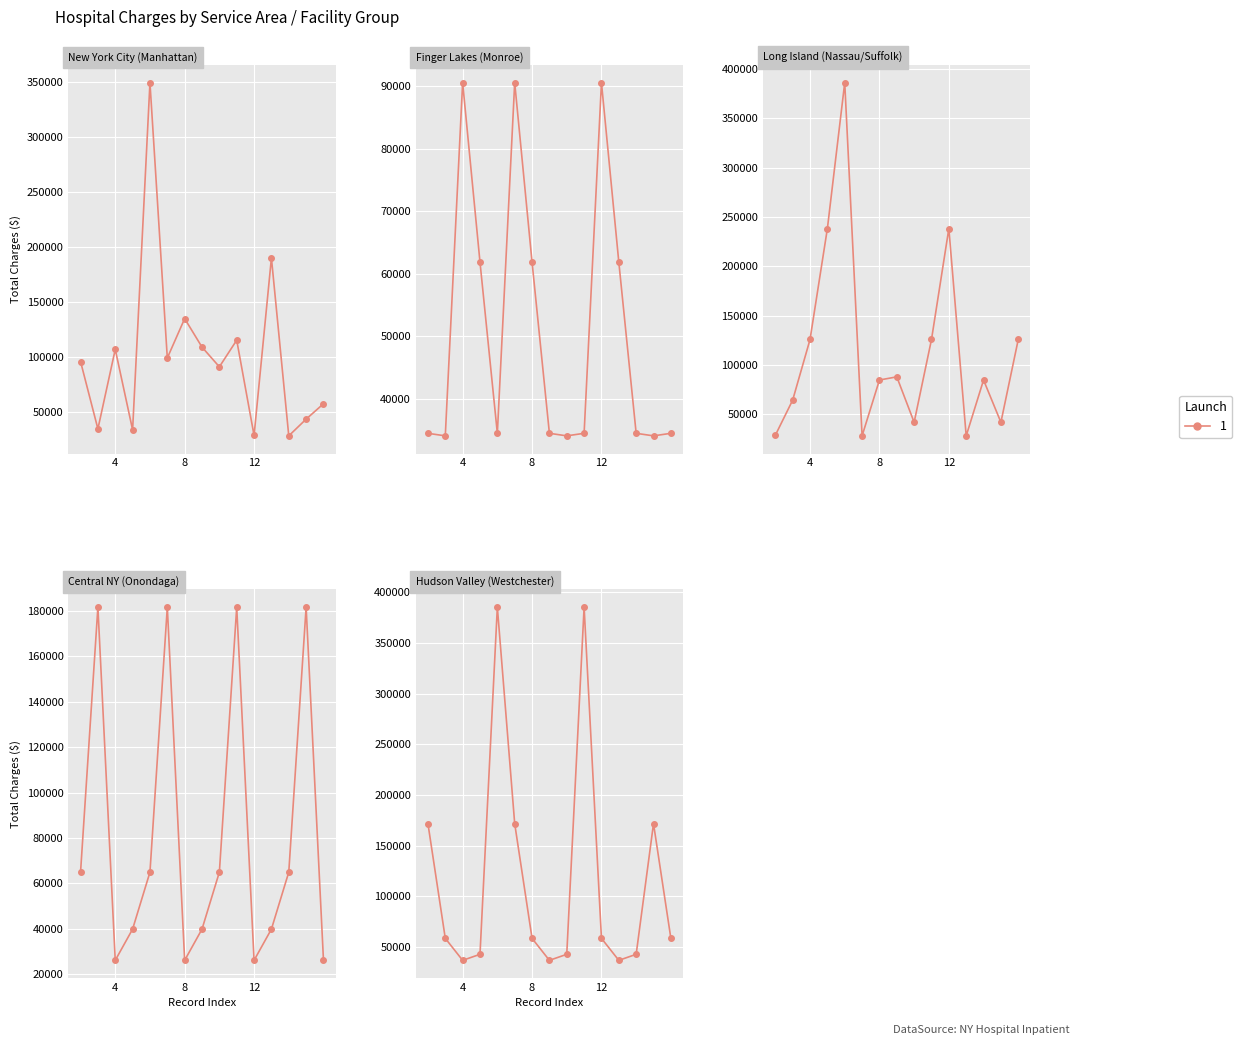

What is the difference between the maximum and minimum values in the Total Charges series?

323217.9